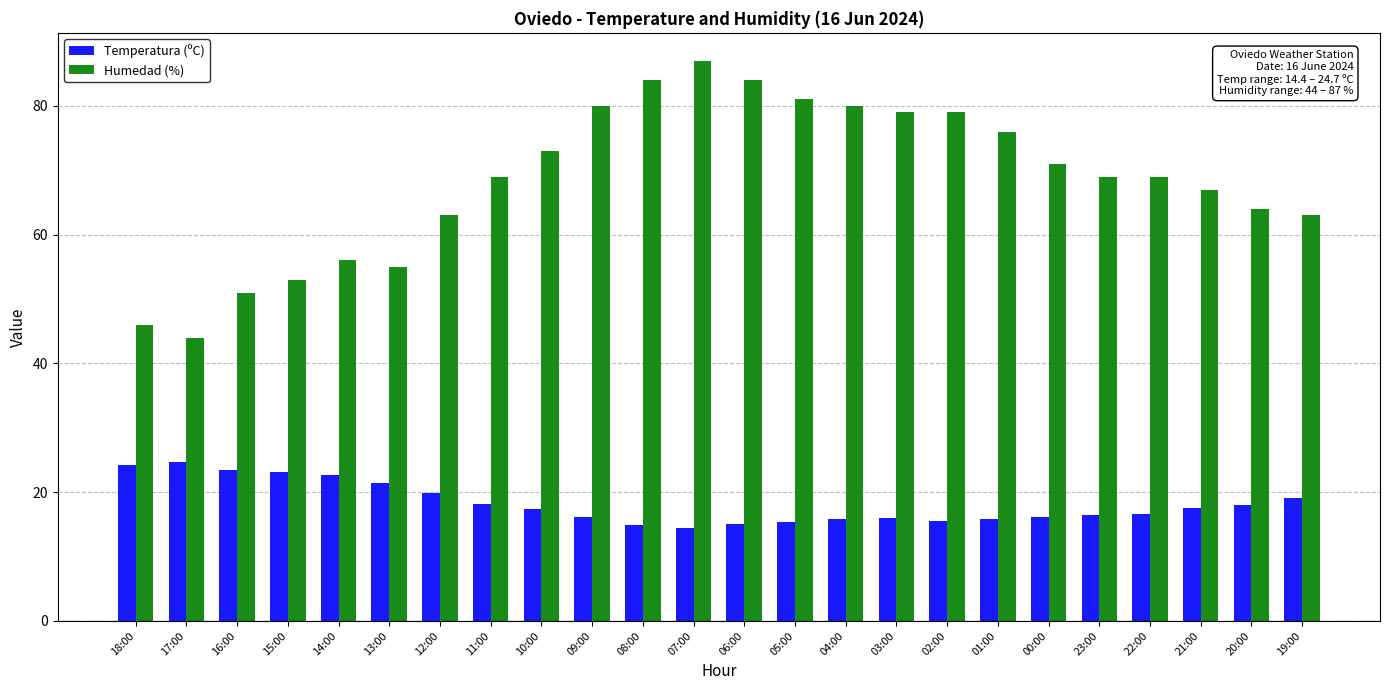

At which label is Humedad (%) closest to 65?

20:00